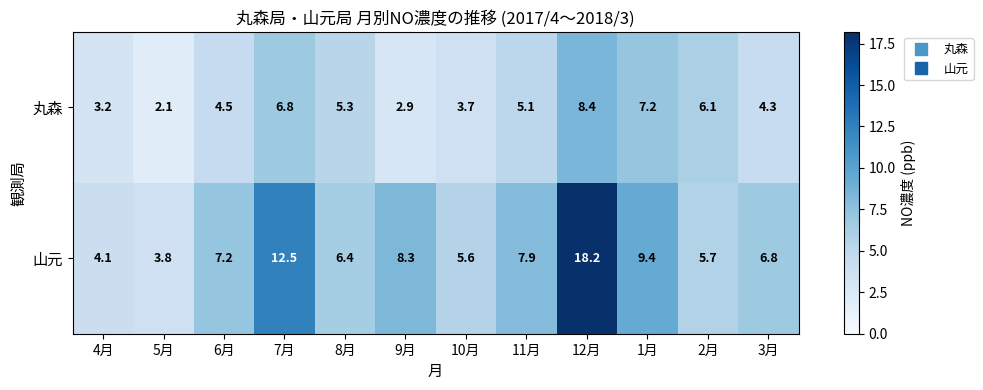

Which category has the highest value in the 丸森 series?

12月